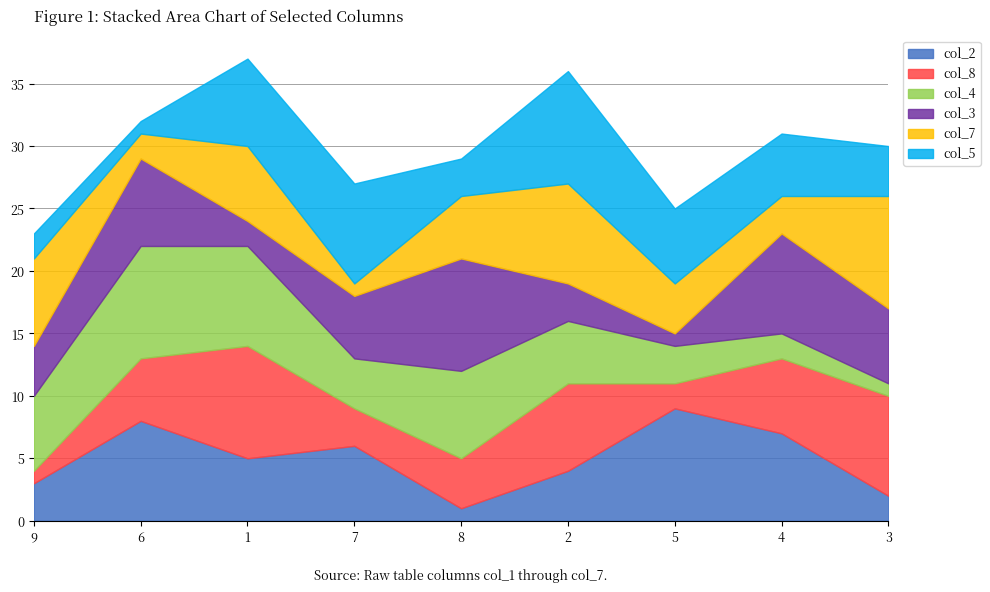

Rank the series by their maximum value, from highest to lowest.

col_2, col_8, col_4, col_3, col_7, col_5